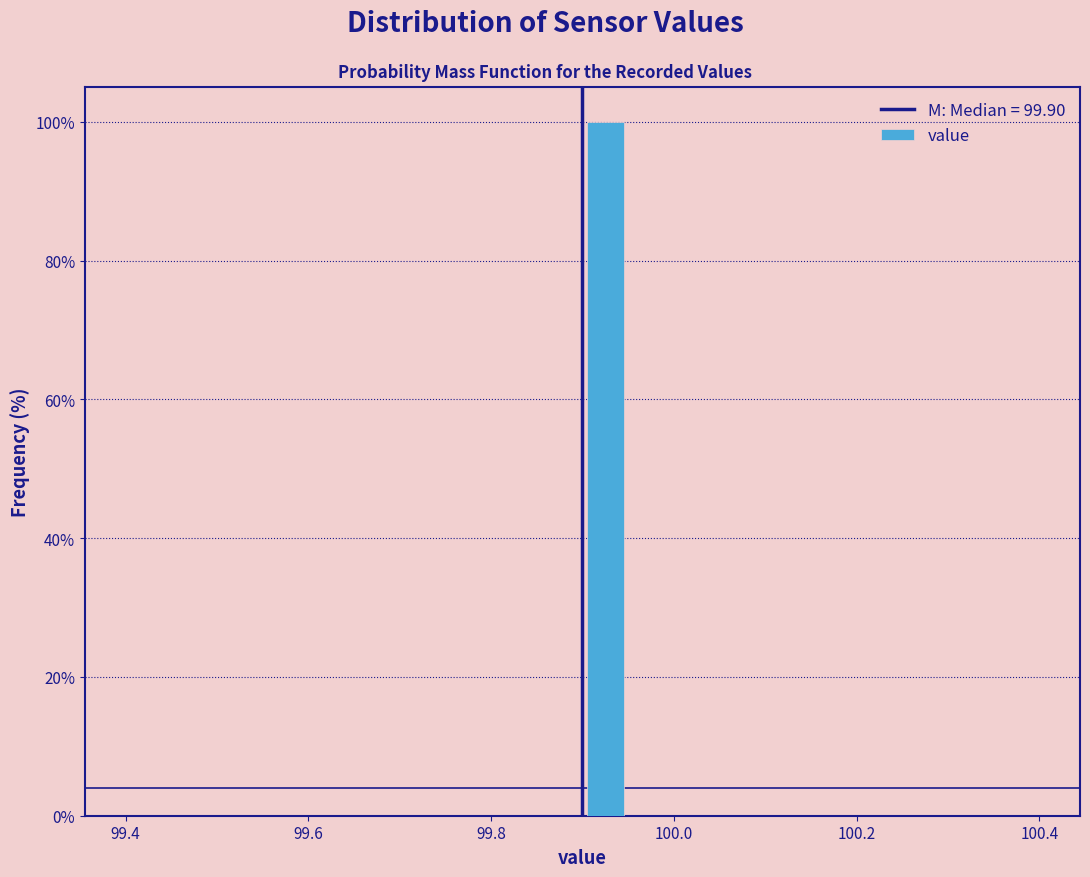

Read against the x-axis, roughly where is the centre of the tallest bar?

99.92